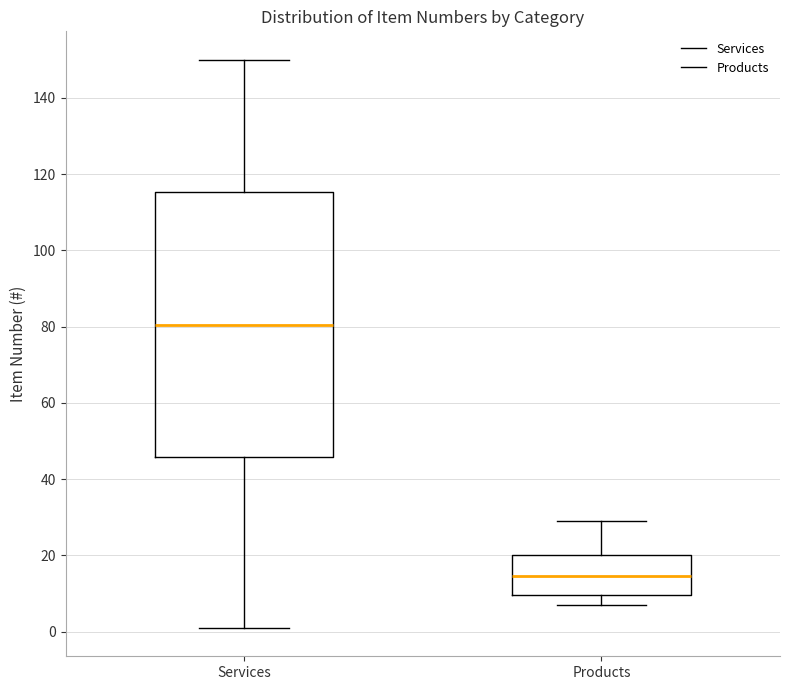

Where does the upper whisker of the box for Products end on the y-axis? The values are not printed on the chart, so give them approximately, as read against the axis.

30